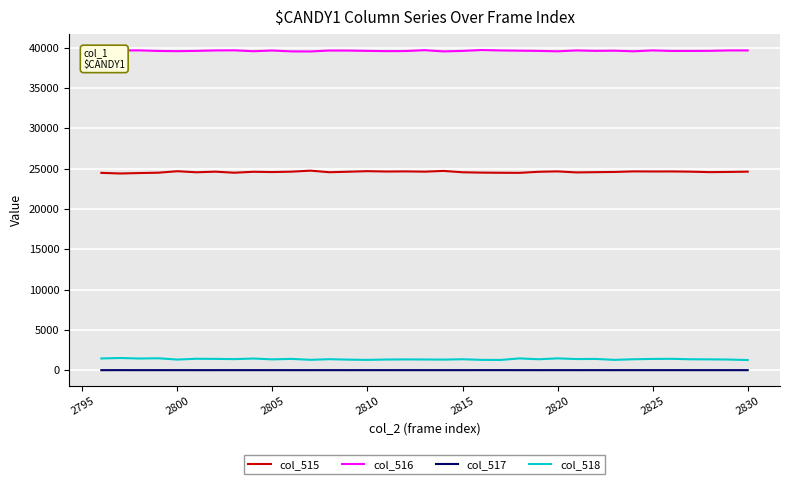

What is the lowest value of the col_518 series?

1257